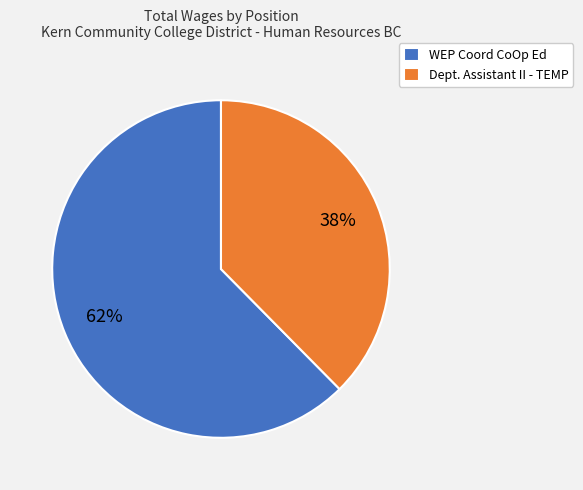

The WEP Coord CoOp Ed slice represents 51% of the pie. True or false?

False